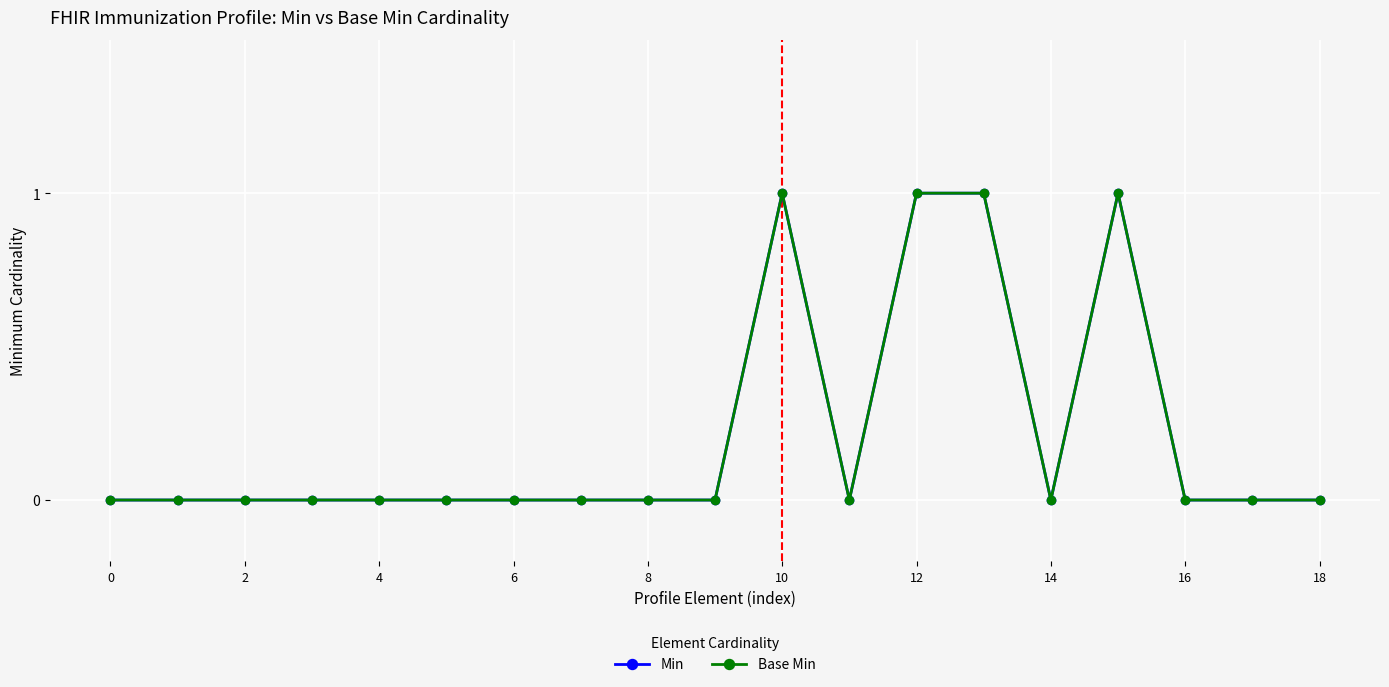

How many values in the Base Min series exceed 0?

4